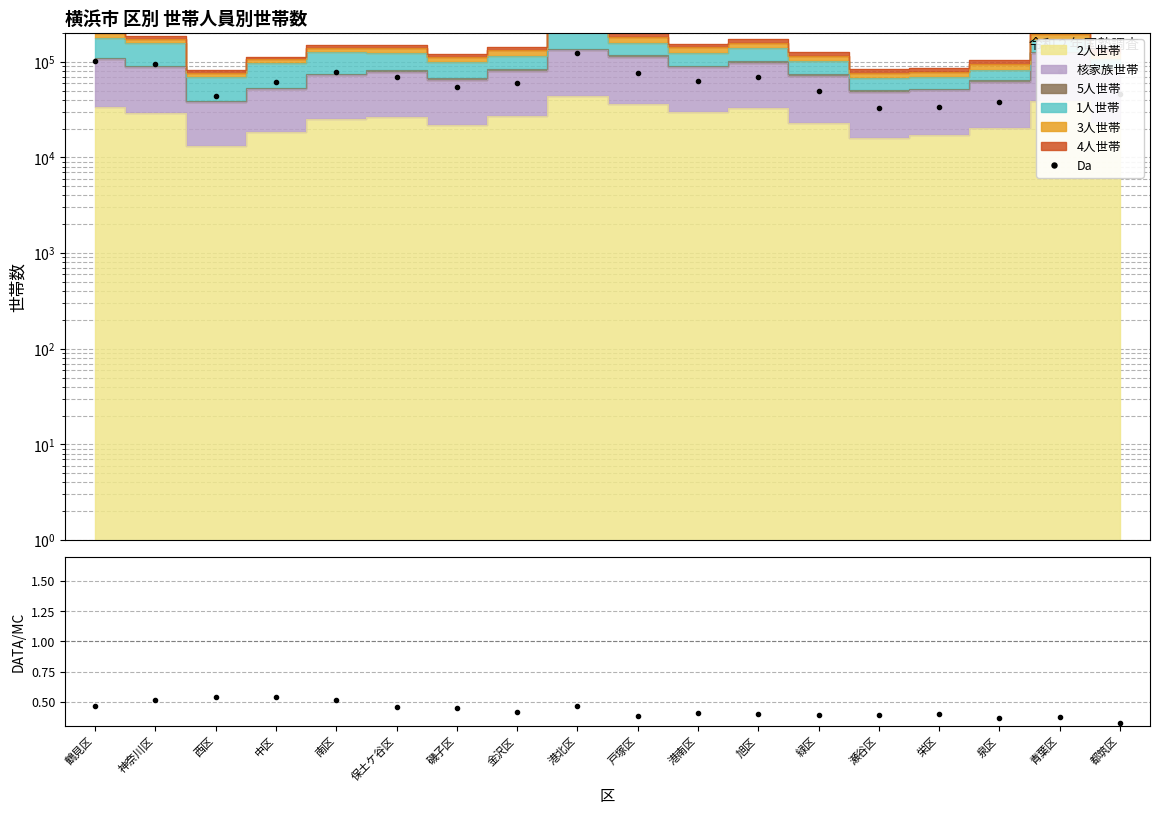

True or false: Da has a value of 136347.3 at 神奈川区.

False